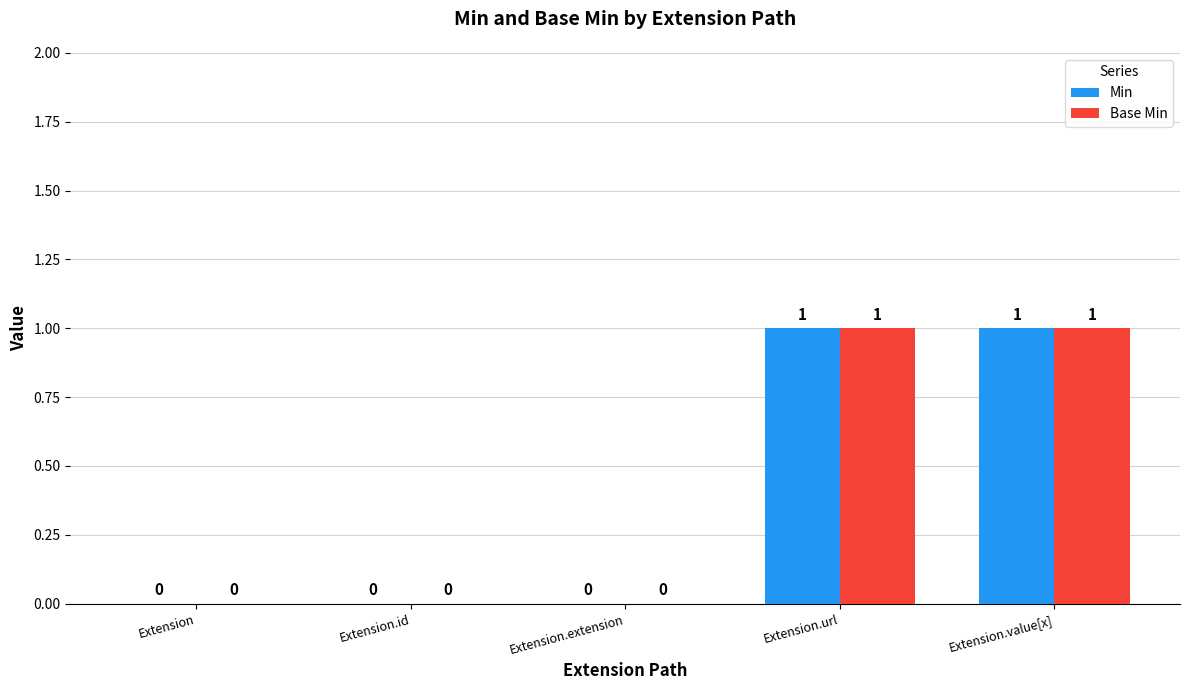

Is the value of Base Min at Extension.url greater than the value of Min at Extension?

Yes